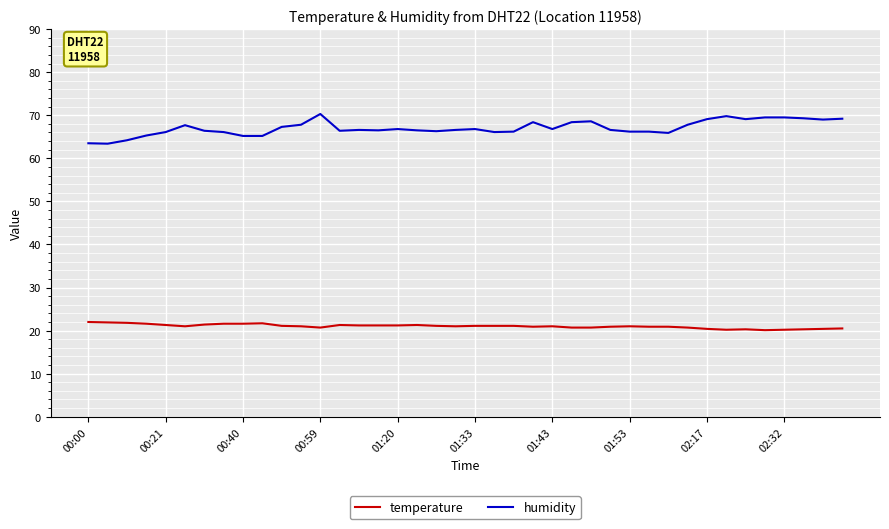

Which series has the largest range (max minus min)?

humidity